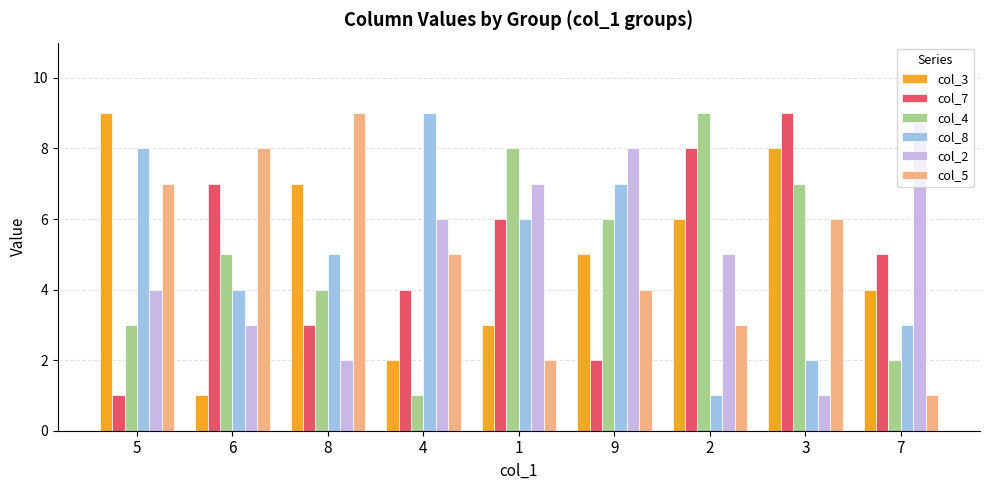

What is the total value across all series at 1?

32